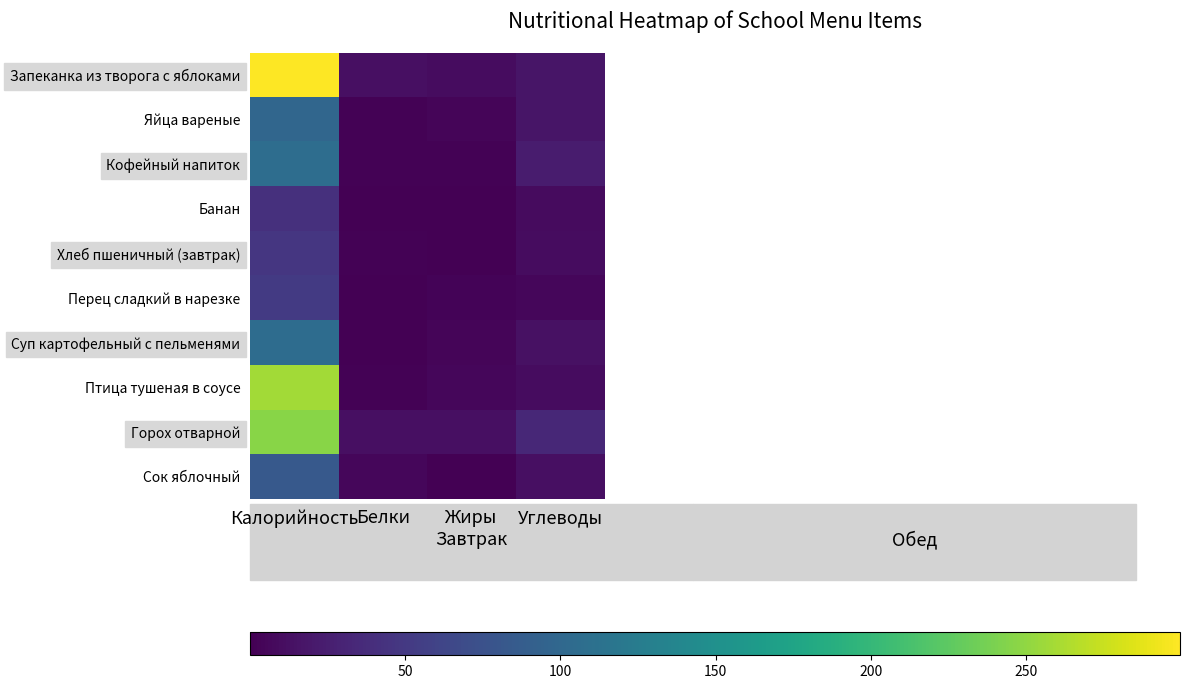

Which series has the largest total across all categories?

Запеканка из творога с яблоками